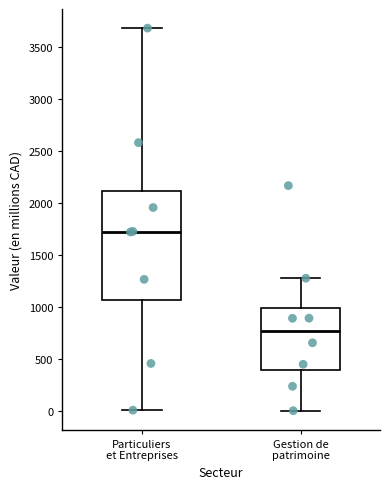

Comparing the boxes themselves (not the whiskers), which one is the tallest?

Particuliers et Entreprises